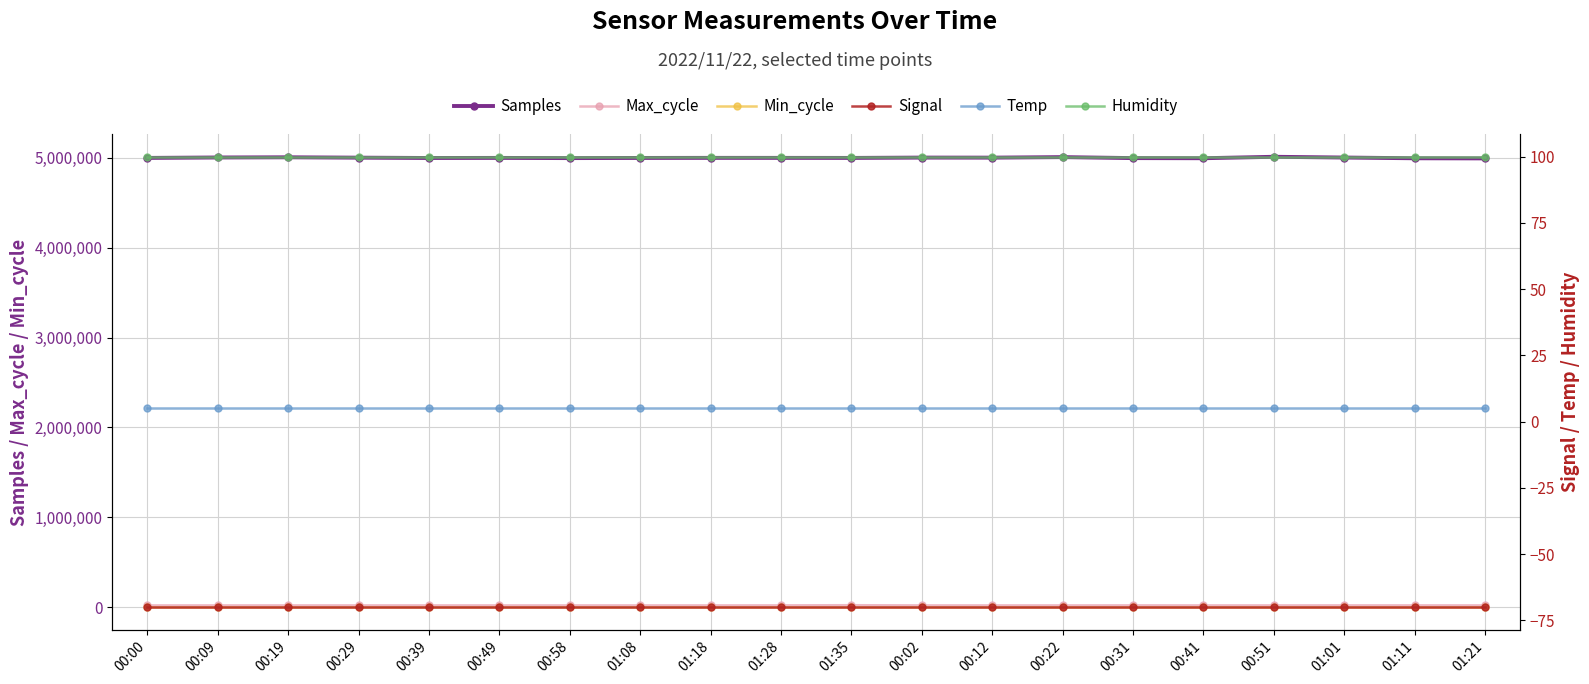

Reading left to right, transcribe all the data shown in this chart.

Samples: 00:00=4998306.0	00:09=5003081.0	00:19=5005224.0	00:29=5001141.0	00:39=4997353.0	00:49=4998378.0	00:58=4996118.0	01:08=4997917.0	01:18=4998794.0	01:28=4998655.0	01:35=4998176.0	00:02=5001935.0	00:12=5001368.0	00:22=5007210.0	00:31=4996130.0	00:41=4994726.0	00:51=5010862.0	01:01=5002492.0	01:11=4994278.0	01:21=4992802.0
Max_cycle: 00:00=19934.0	00:09=19965.0	00:19=19936.0	00:29=19933.0	00:39=19932.0	00:49=19925.0	00:58=19926.0	01:08=19940.0	01:18=19934.0	01:28=20423.0	01:35=22285.0	00:02=19956.0	00:12=20012.0	00:22=19925.0	00:31=20447.0	00:41=19933.0	00:51=19925.0	01:01=20379.0	01:11=20400.0	01:21=20026.0
Min_cycle: 00:00=28.0	00:09=28.0	00:19=28.0	00:29=28.0	00:39=28.0	00:49=28.0	00:58=28.0	01:08=28.0	01:18=28.0	01:28=28.0	01:35=28.0	00:02=28.0	00:12=28.0	00:22=28.0	00:31=28.0	00:41=28.0	00:51=28.0	01:01=28.0	01:11=28.0	01:21=28.0
Signal: 00:00=-70.0	00:09=-70.0	00:19=-70.0	00:29=-70.0	00:39=-70.0	00:49=-70.0	00:58=-70.0	01:08=-70.0	01:18=-70.0	01:28=-70.0	01:35=-70.0	00:02=-70.0	00:12=-70.0	00:22=-70.0	00:31=-70.0	00:41=-70.0	00:51=-70.0	01:01=-70.0	01:11=-70.0	01:21=-70.0
Temp: 00:00=5.3	00:09=5.3	00:19=5.3	00:29=5.3	00:39=5.3	00:49=5.3	00:58=5.3	01:08=5.3	01:18=5.3	01:28=5.3	01:35=5.3	00:02=5.3	00:12=5.3	00:22=5.3	00:31=5.3	00:41=5.3	00:51=5.3	01:01=5.3	01:11=5.3	01:21=5.3
Humidity: 00:00=99.9	00:09=99.9	00:19=99.9	00:29=99.9	00:39=99.9	00:49=99.9	00:58=99.9	01:08=99.9	01:18=99.9	01:28=99.9	01:35=99.9	00:02=99.9	00:12=99.9	00:22=99.9	00:31=99.9	00:41=99.9	00:51=99.9	01:01=99.9	01:11=99.9	01:21=99.9